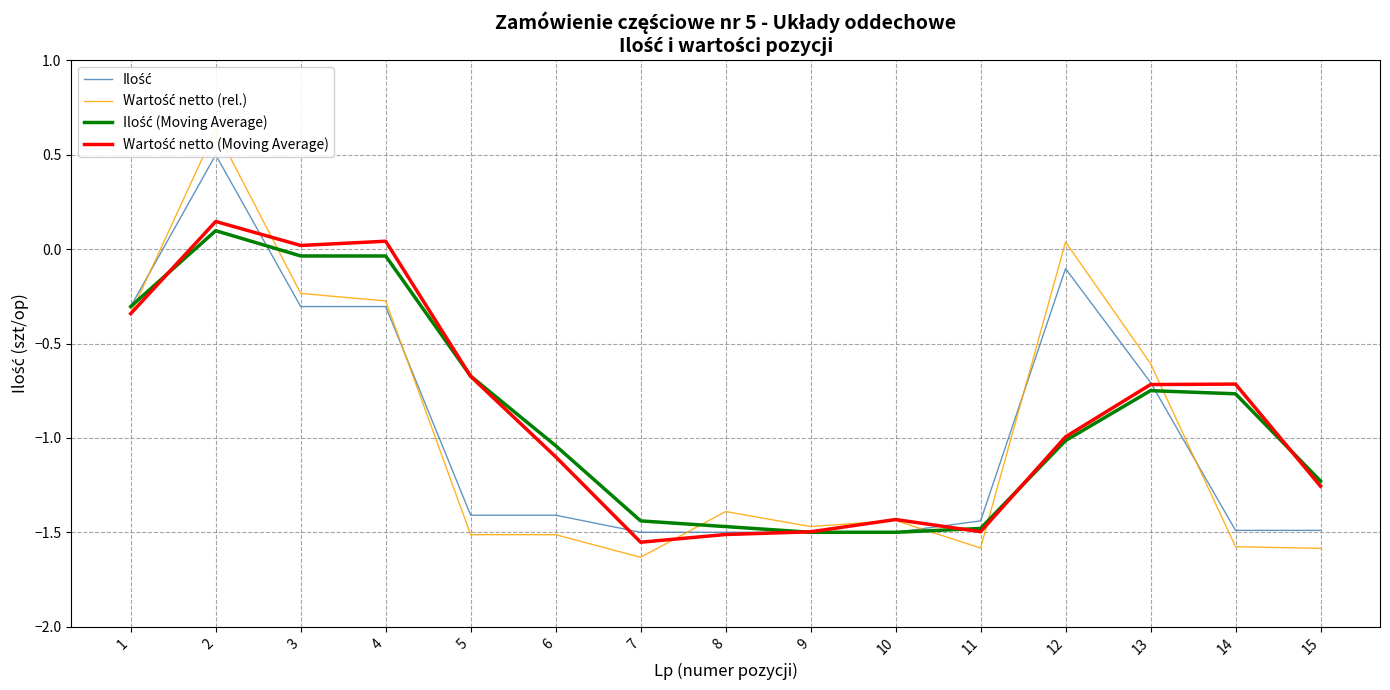

What is the highest value of the Wartość netto (rel.) series?

0.6